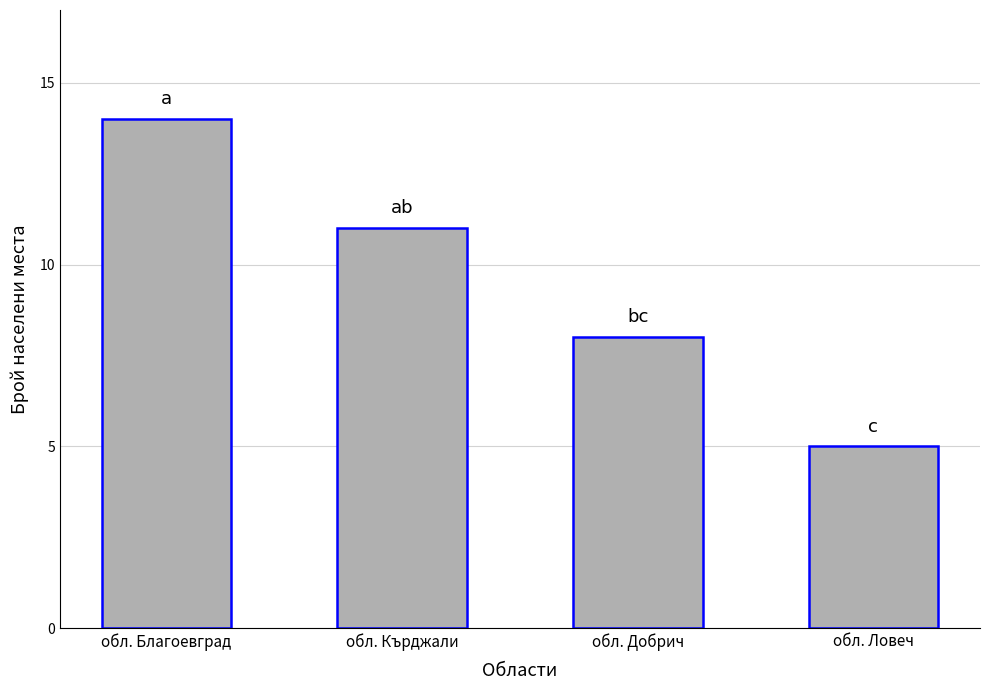

What is the average value?

10